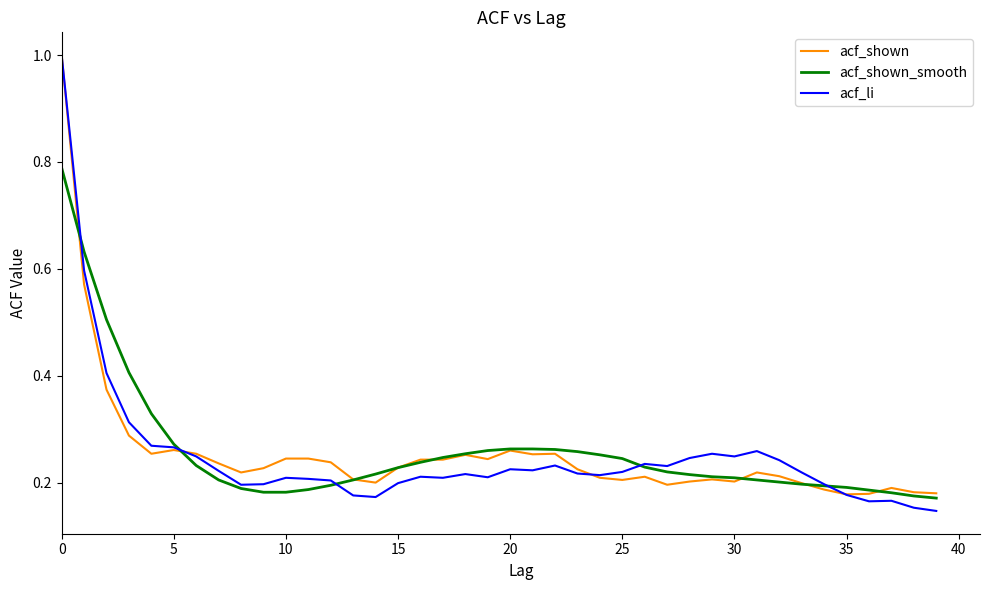

True or false: acf_shown_smooth and acf_li intersect in this chart.

True